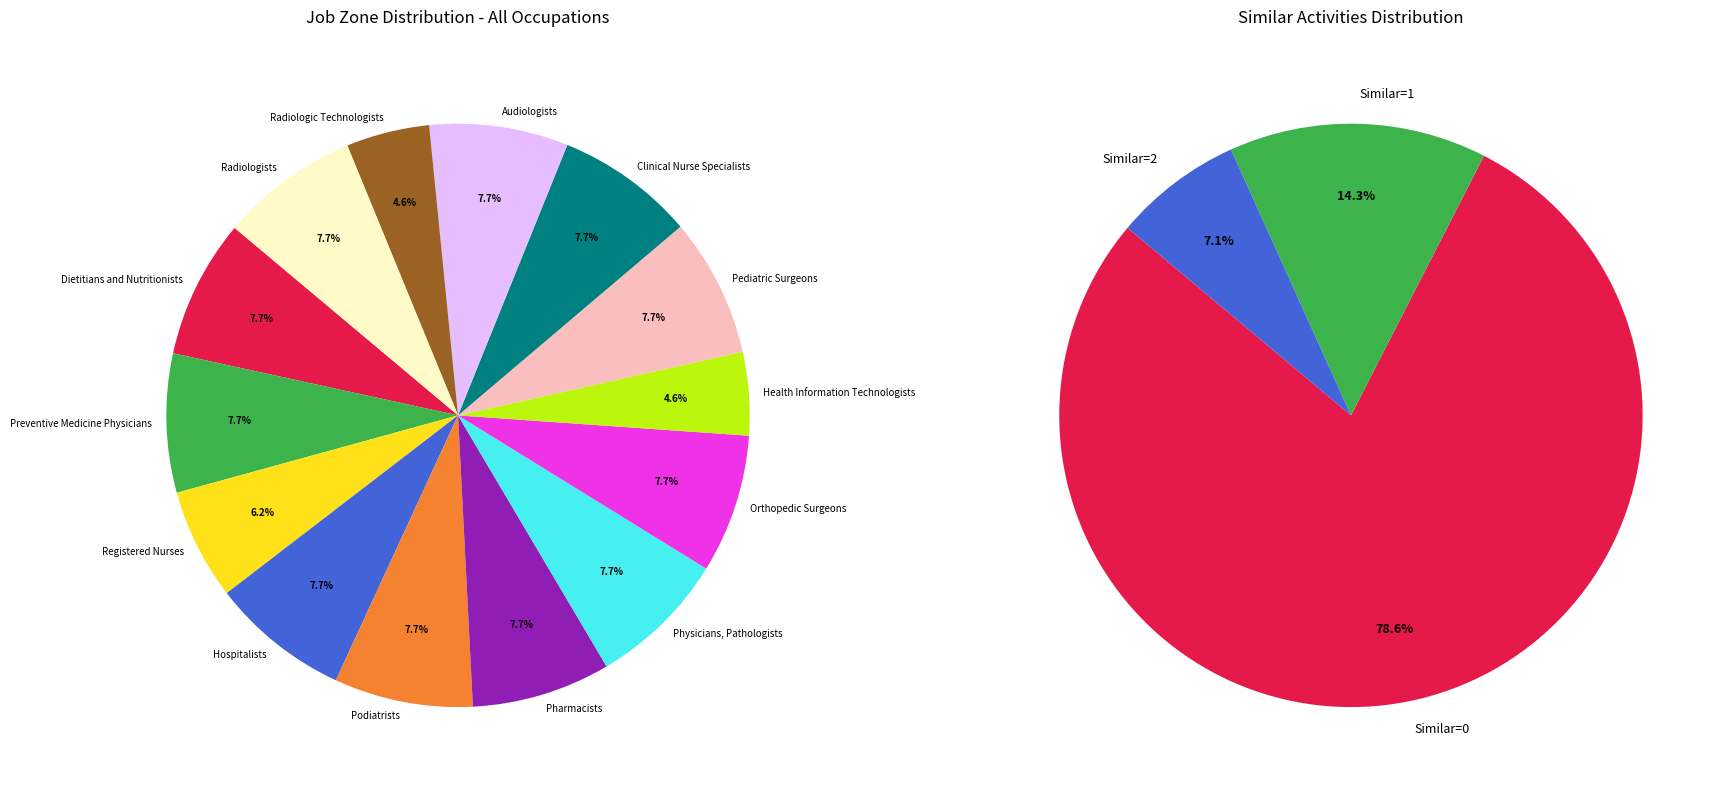

To the nearest percent, what percentage of the pie is Hospitalists?

8%